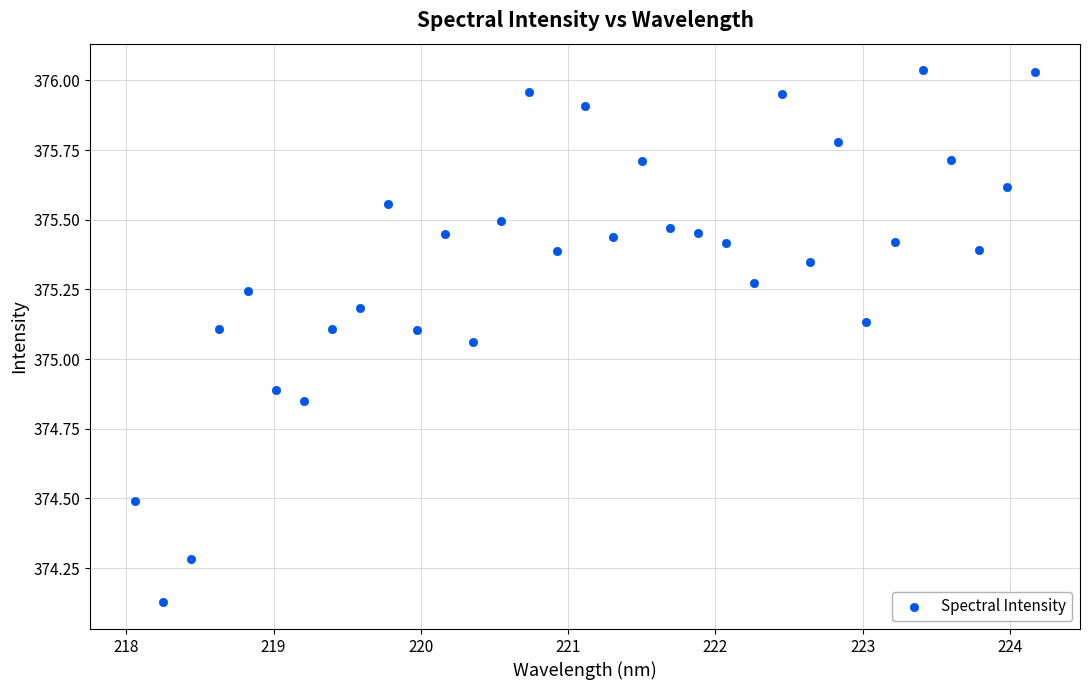

What is the range of Y values (max minus min)?

1.9